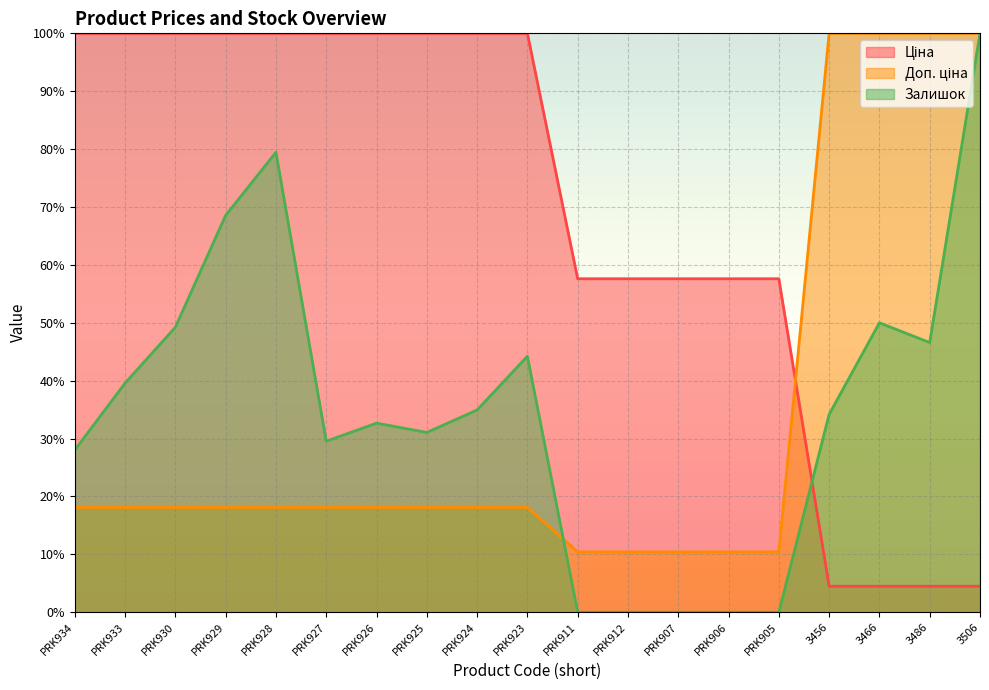

What is the value of the Залишок point at the 6th from the left?

29.5